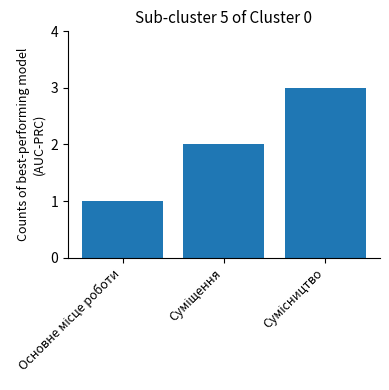

What is the sum of all values?

6